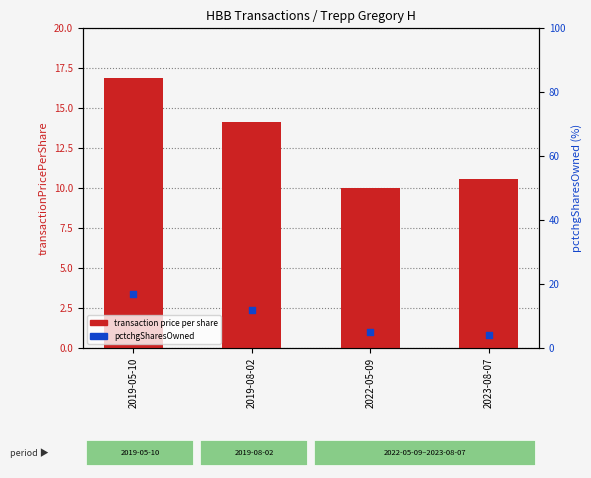

Which series reaches the maximum Y coordinate?

pctchgSharesOwned